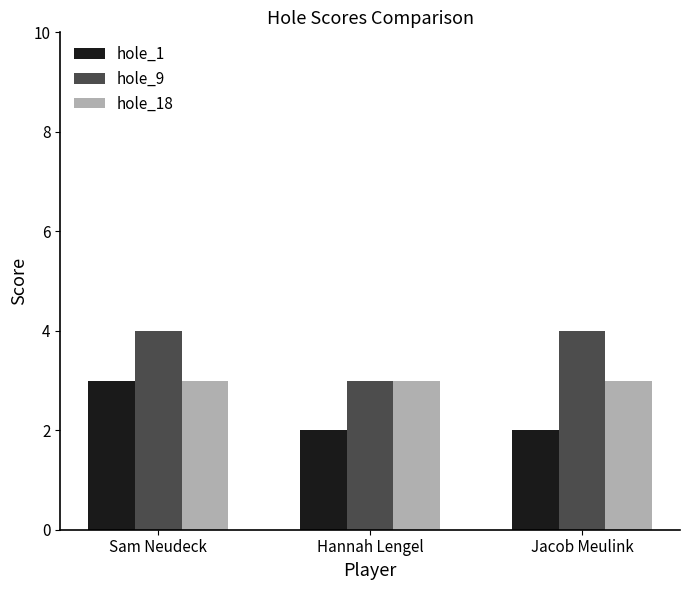

Rank the series by their average value, from highest to lowest.

hole_9, hole_18, hole_1